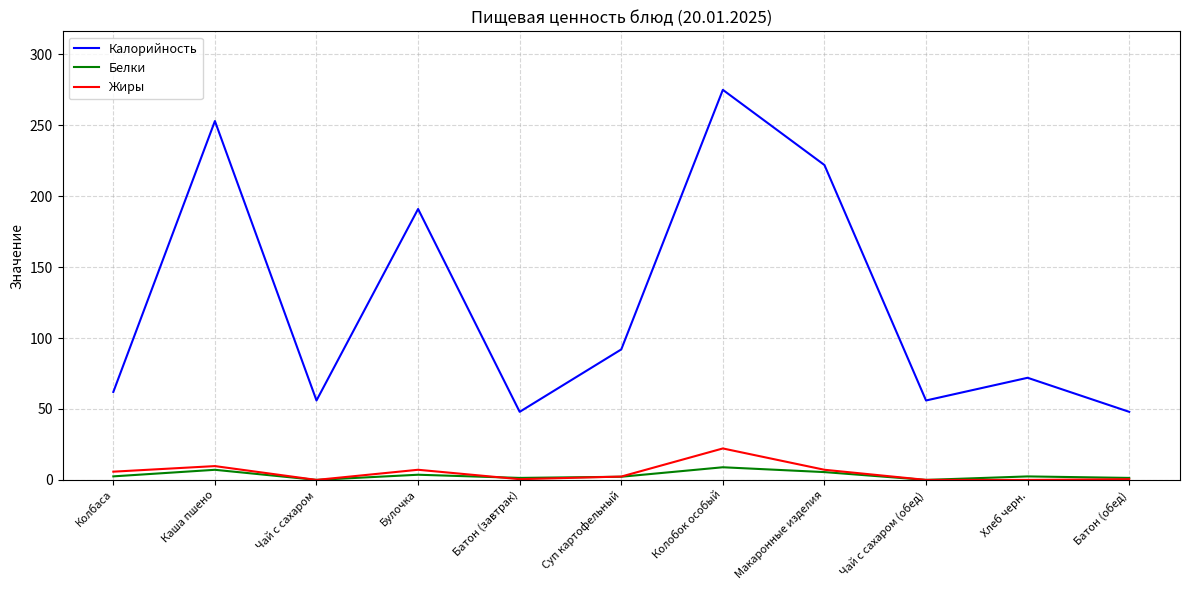

What position from the right is Хлеб черн.?

2